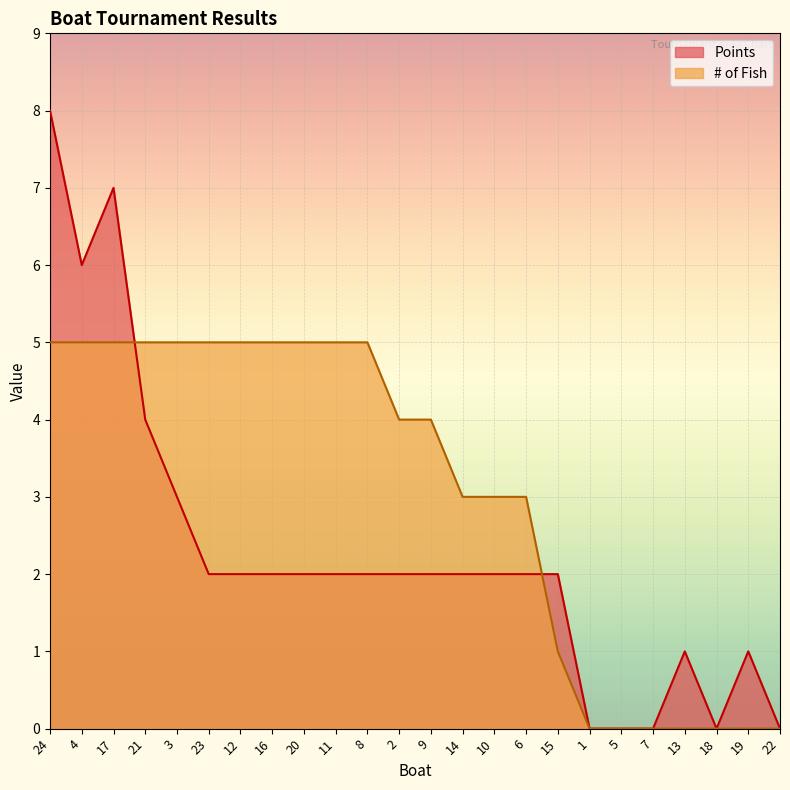

In Points, how many points are lower than both neighbors (excluding endpoints)?

2